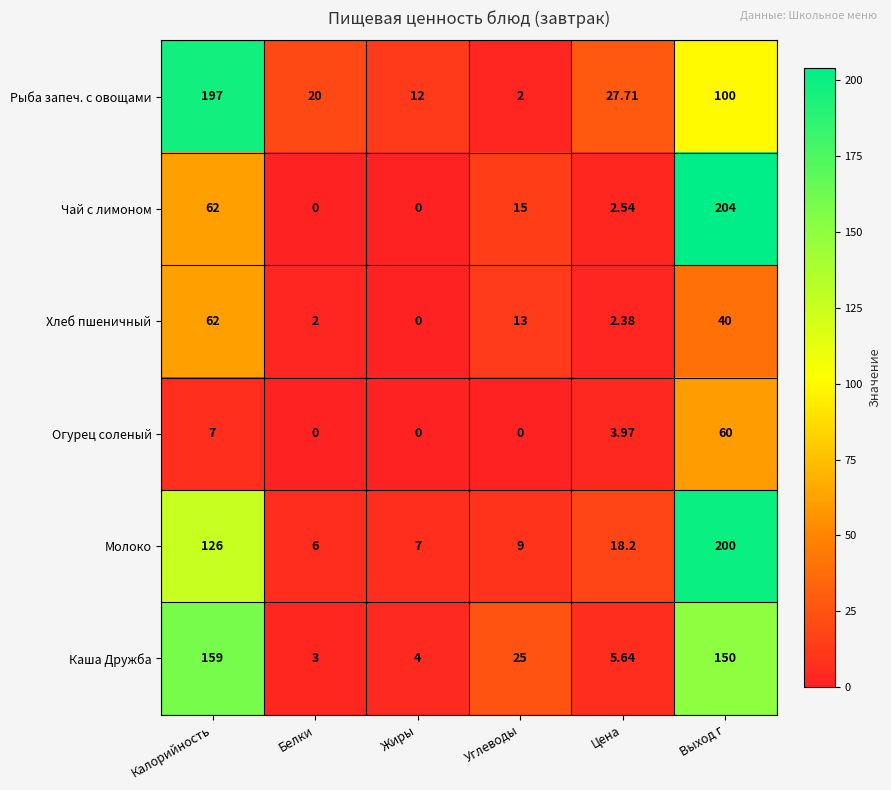

Rank the series at Выход г from highest to lowest value.

Чай с лимоном, Молоко, Каша Дружба, Рыба запеч. с овощами, Огурец соленый, Хлеб пшеничный